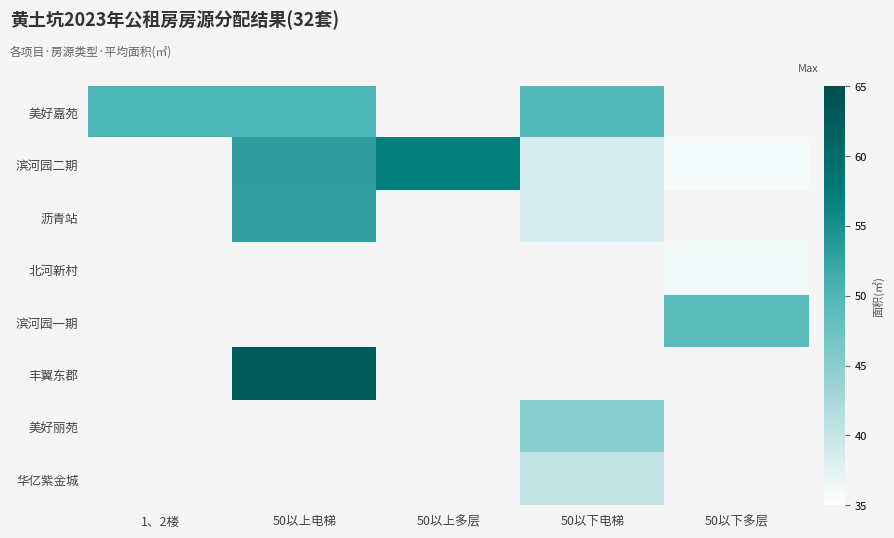

How many series are shown in this chart?

8